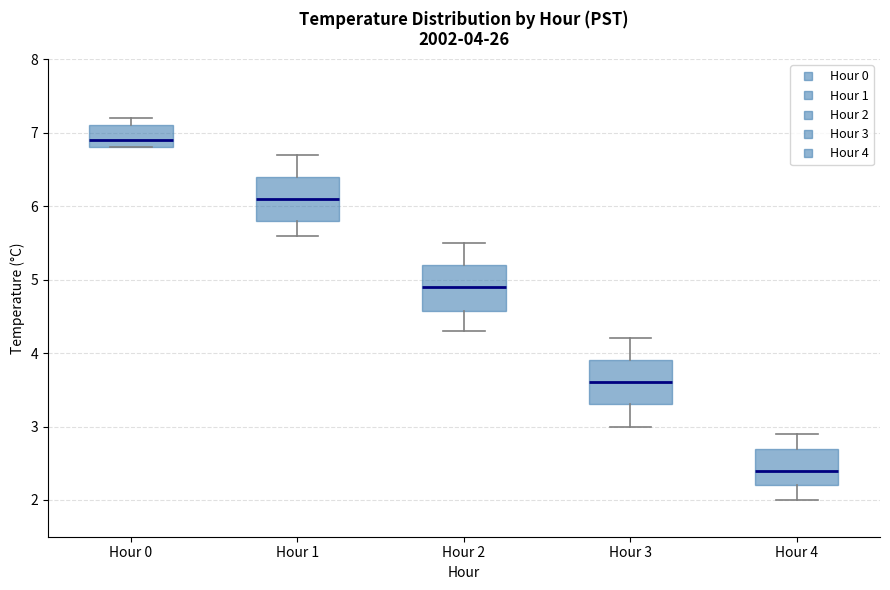

Which box's median line is the highest?

Hour 0